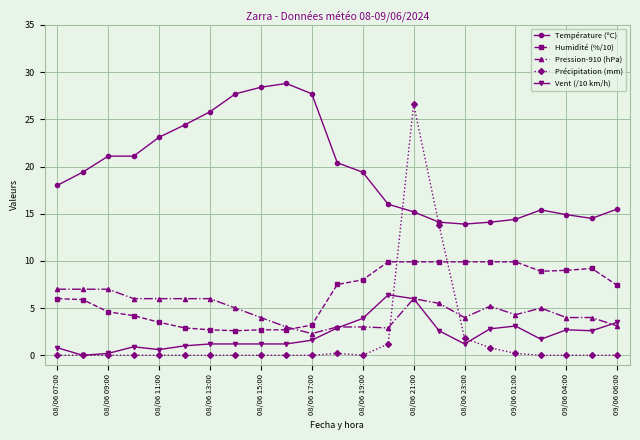

What is the average value of the Précipitation (mm) series?

1.9